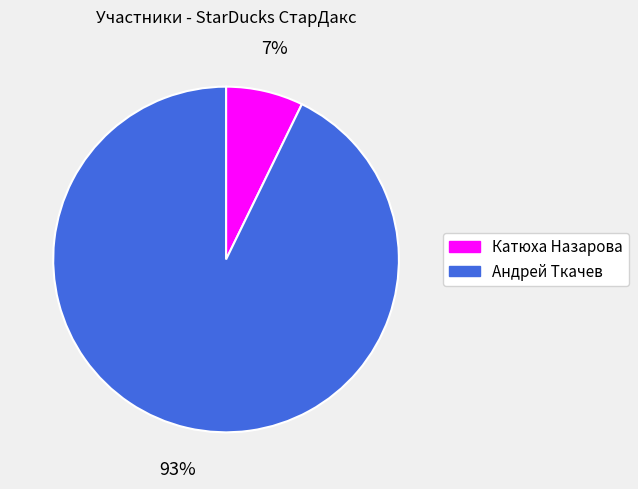

Do Андрей Ткачев and Катюха Назарова together represent more than half of the pie?

Yes